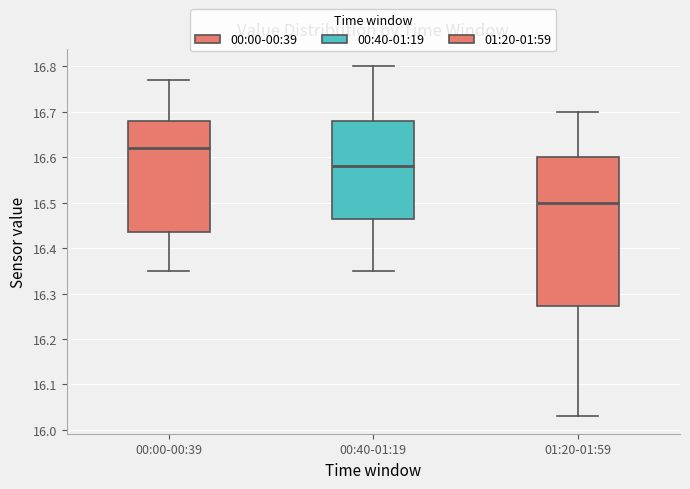

Reading left to right, transcribe this box plot: for each box, give where its median line is, the range the box spans, and where its two whiskers end, as read against the y-axis. The values are not printed on the chart, so give them approximately, as read against the axis.

00:00-00:39: median 16.62, box 16.44 to 16.68, whiskers 16.35 to 16.77
00:40-01:19: median 16.58, box 16.47 to 16.68, whiskers 16.35 to 16.80
01:20-01:59: median 16.50, box 16.27 to 16.60, whiskers 16.03 to 16.70